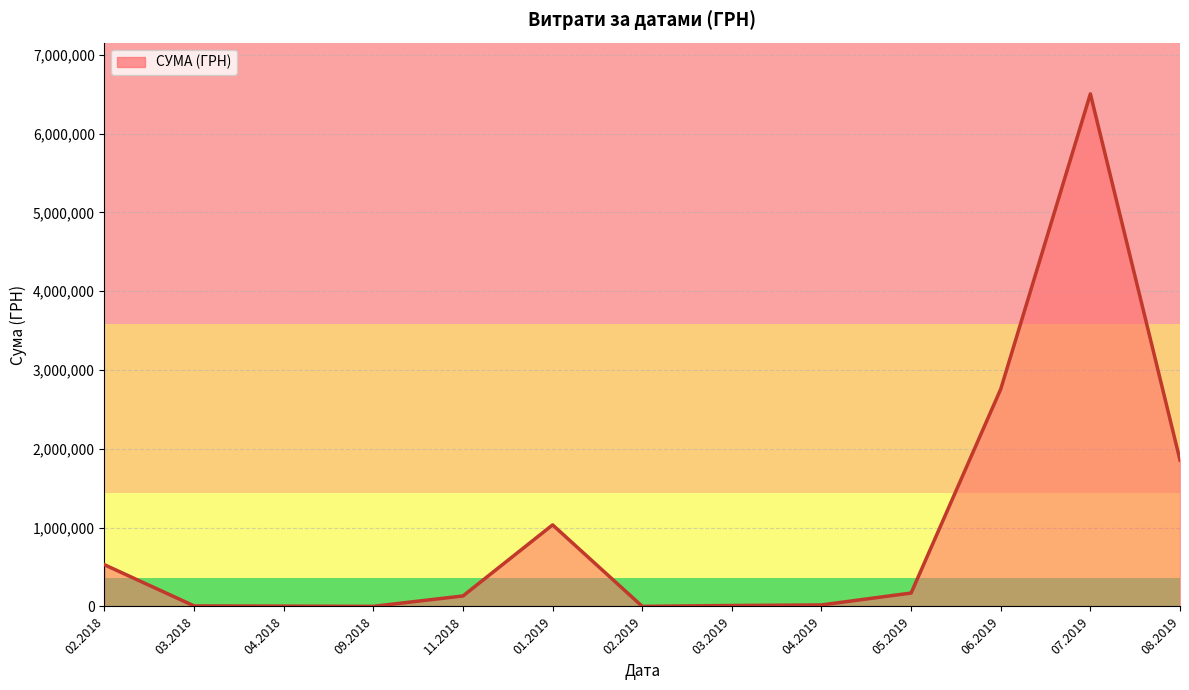

Approximately how many times larger is the value at 03.2019 compared to 11.2018?

0.1